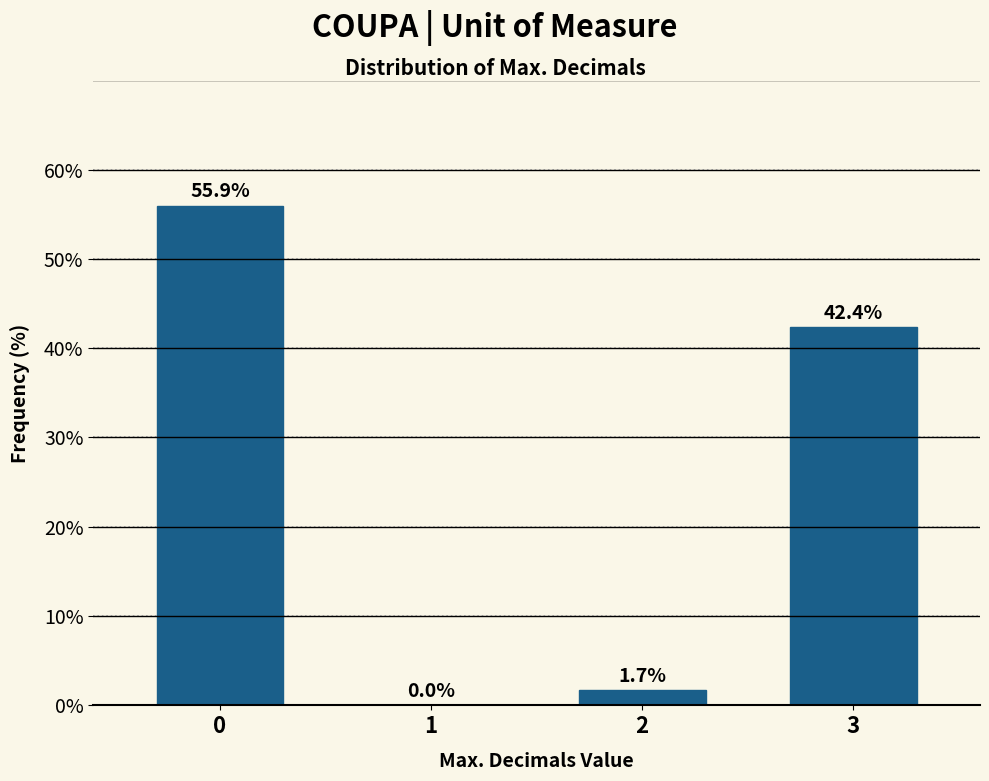

Reading left to right, what are all the values shown in this chart?

0=55.9	1=0.0	2=1.7	3=42.4